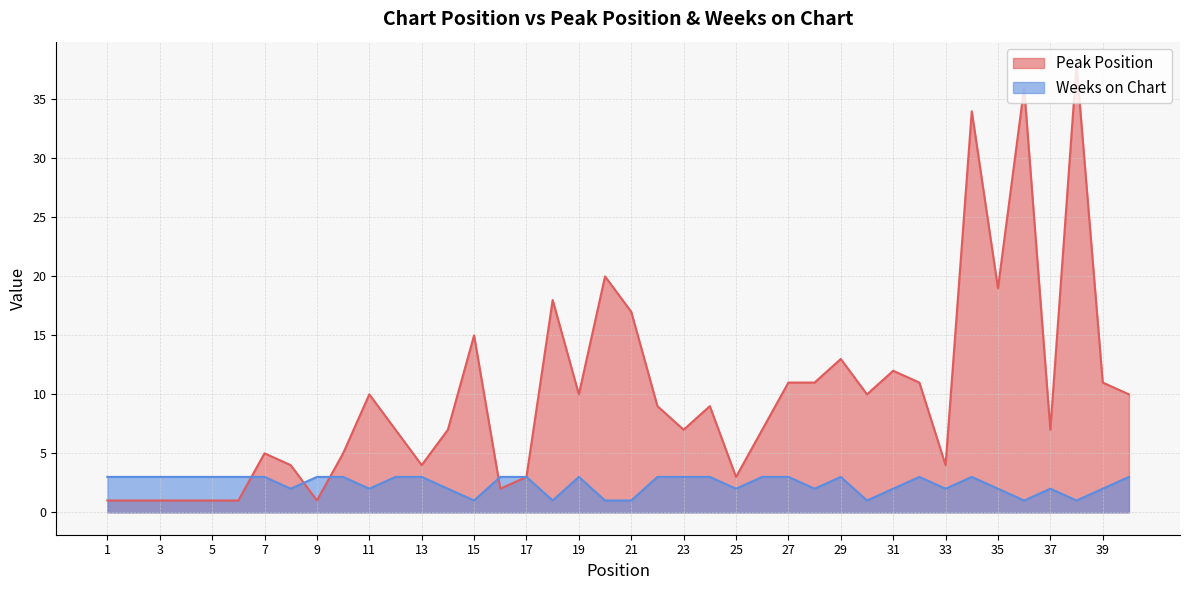

What is the minimum value shown in the chart?

1